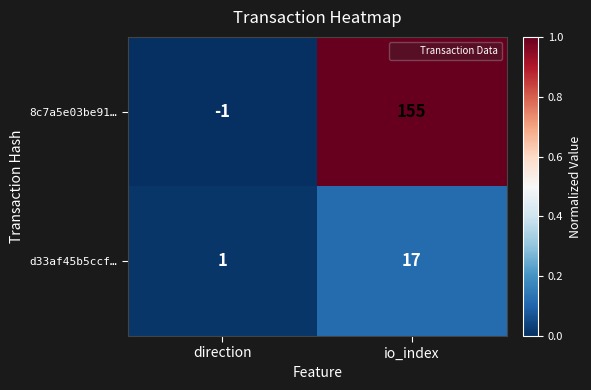

What is the difference between the maximum and minimum values in the 8c7a5e03be91… series?

156